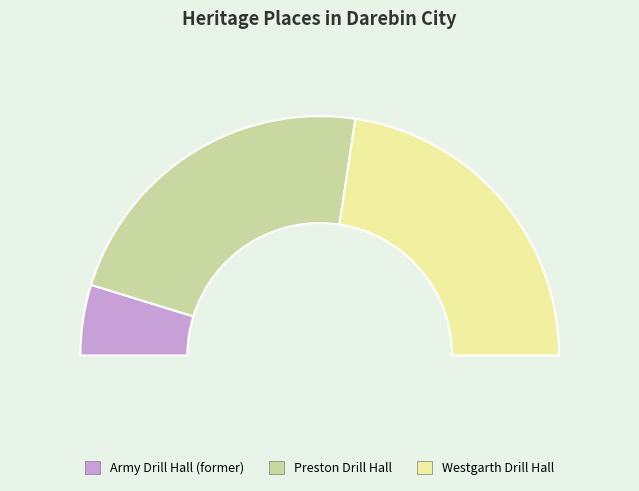

What percentage do Army Drill Hall (former) and Preston Drill Hall together represent?

54.8%